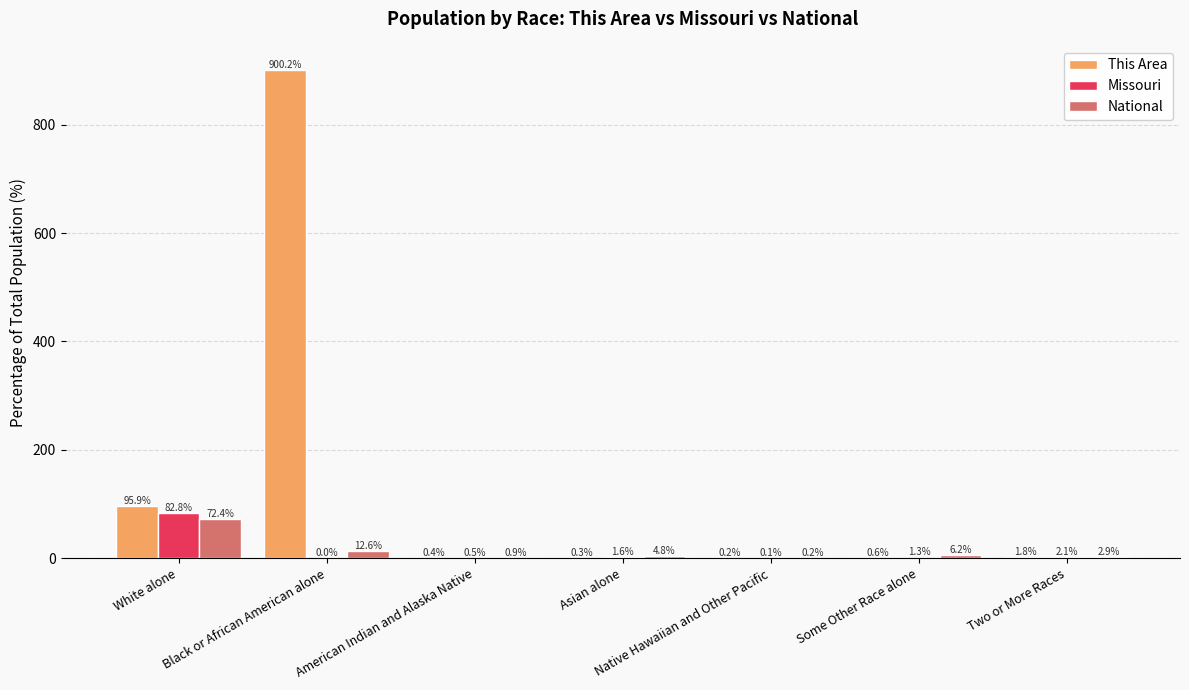

Is the value of National at Some Other Race alone greater than the value of Missouri at White alone?

No